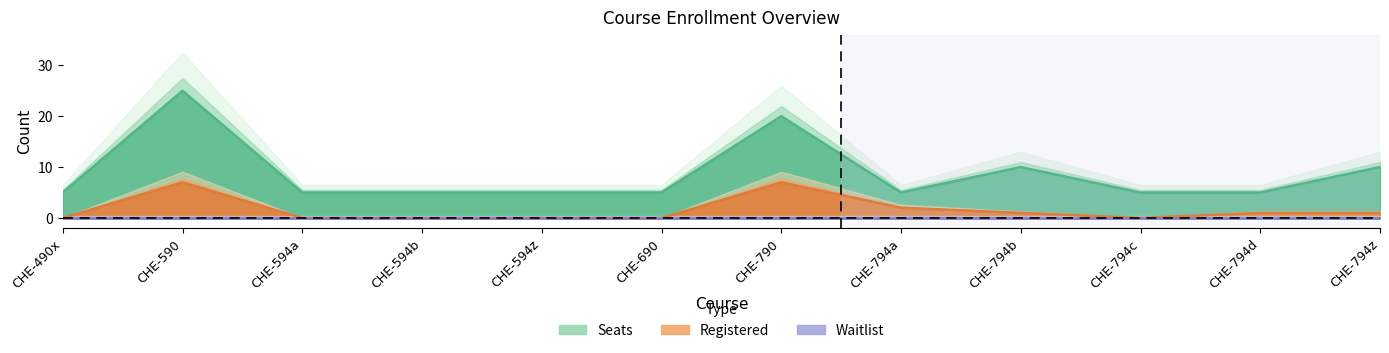

True or false: Seats and Registered cross at least once.

False